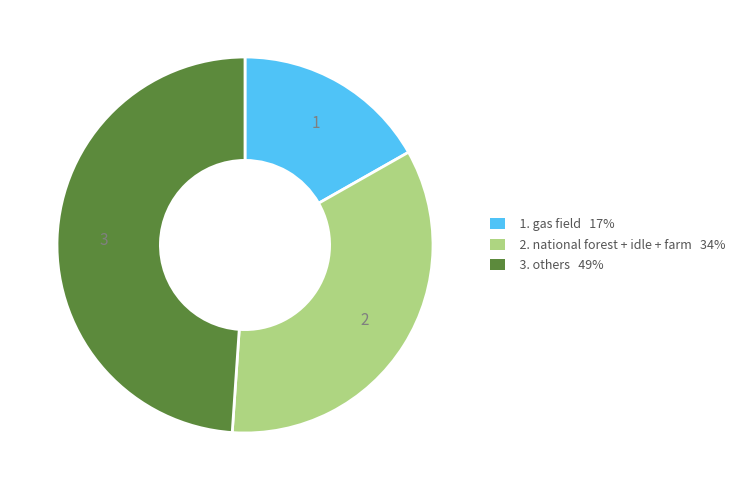

Rank the categories by value from lowest to highest.

1. gas field 17%, 2. national forest + idle + farm 34%, 3. others 49%